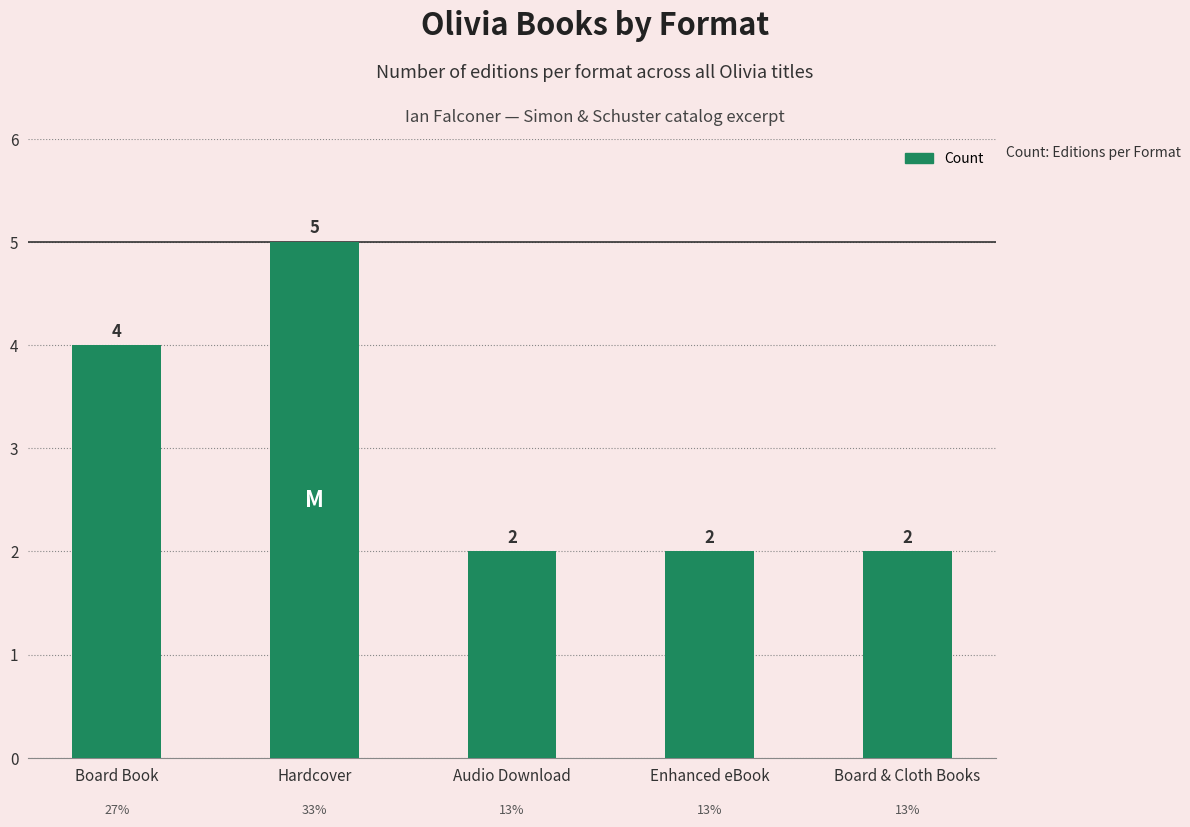

Count the number of values greater than 2.

2